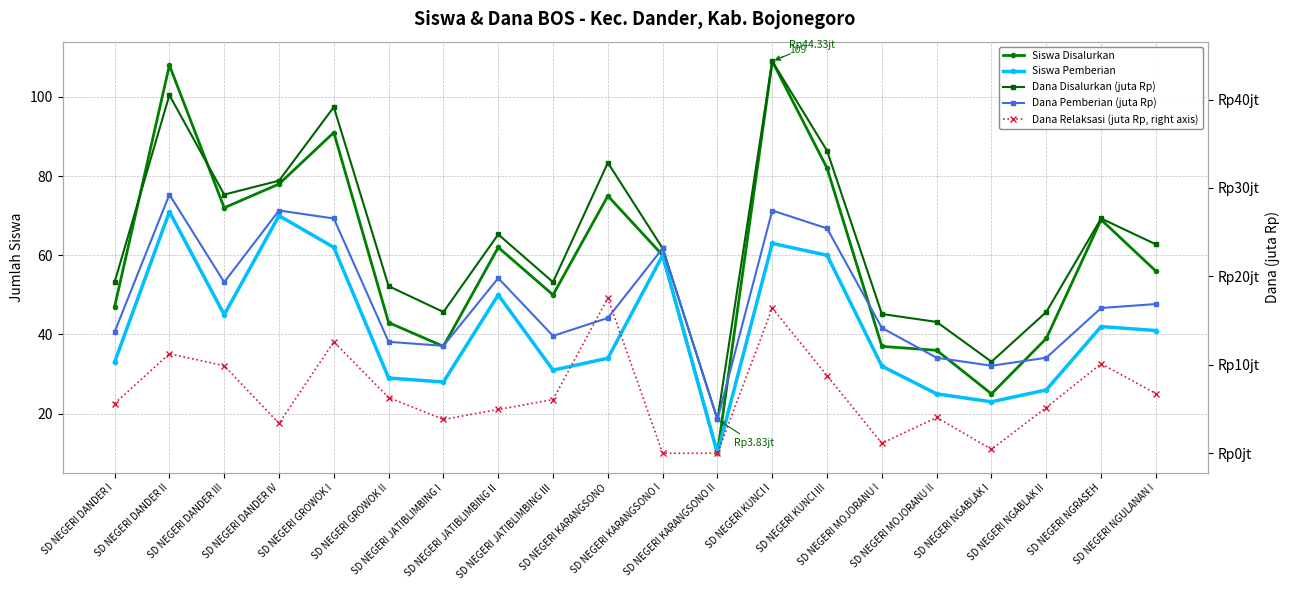

Which series has the largest total across all categories?

Siswa Disalurkan